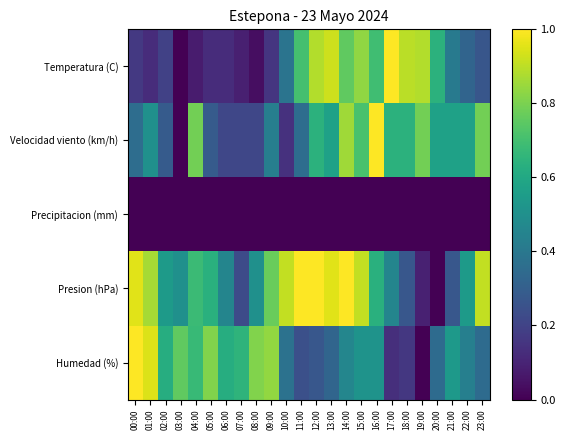

Which series has the largest range (max minus min)?

Temperatura (C)